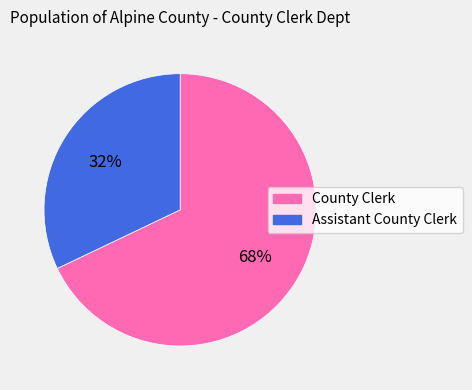

To the nearest percent, what is the difference between the largest and smallest slice percentages?

36%